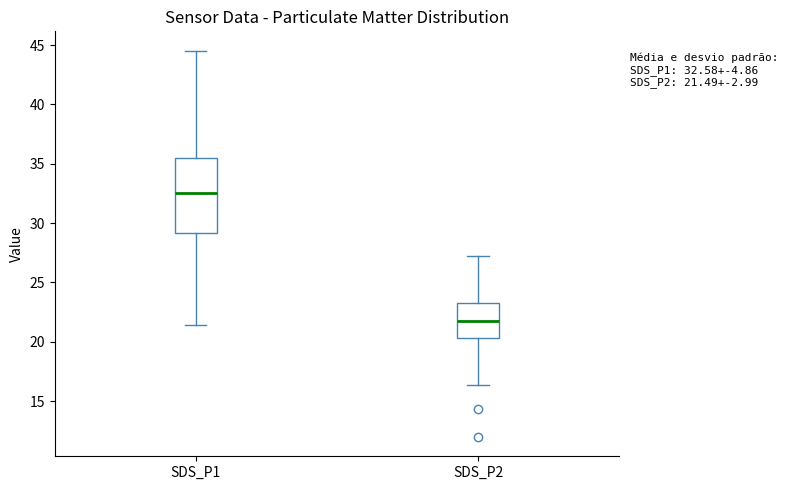

Which box has the lowest median line?

SDS_P2